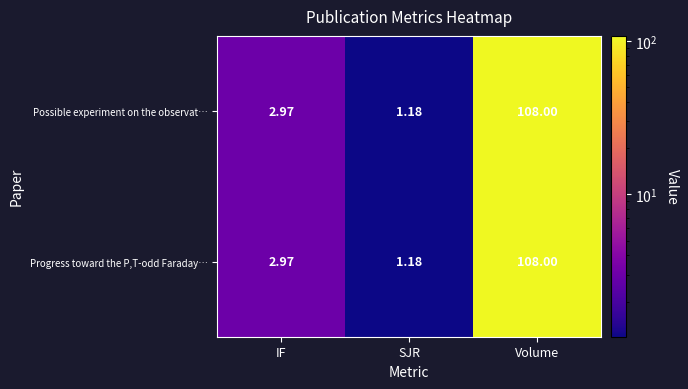

List the labels in order of Possible experiment on the observat… value, smallest first.

SJR, IF, Volume